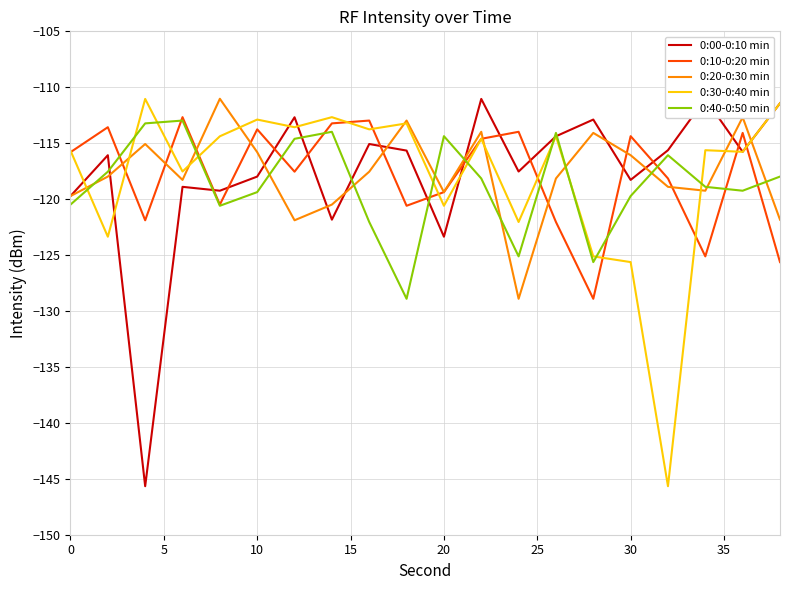

Does the chart display data point markers on the line(s)?

No